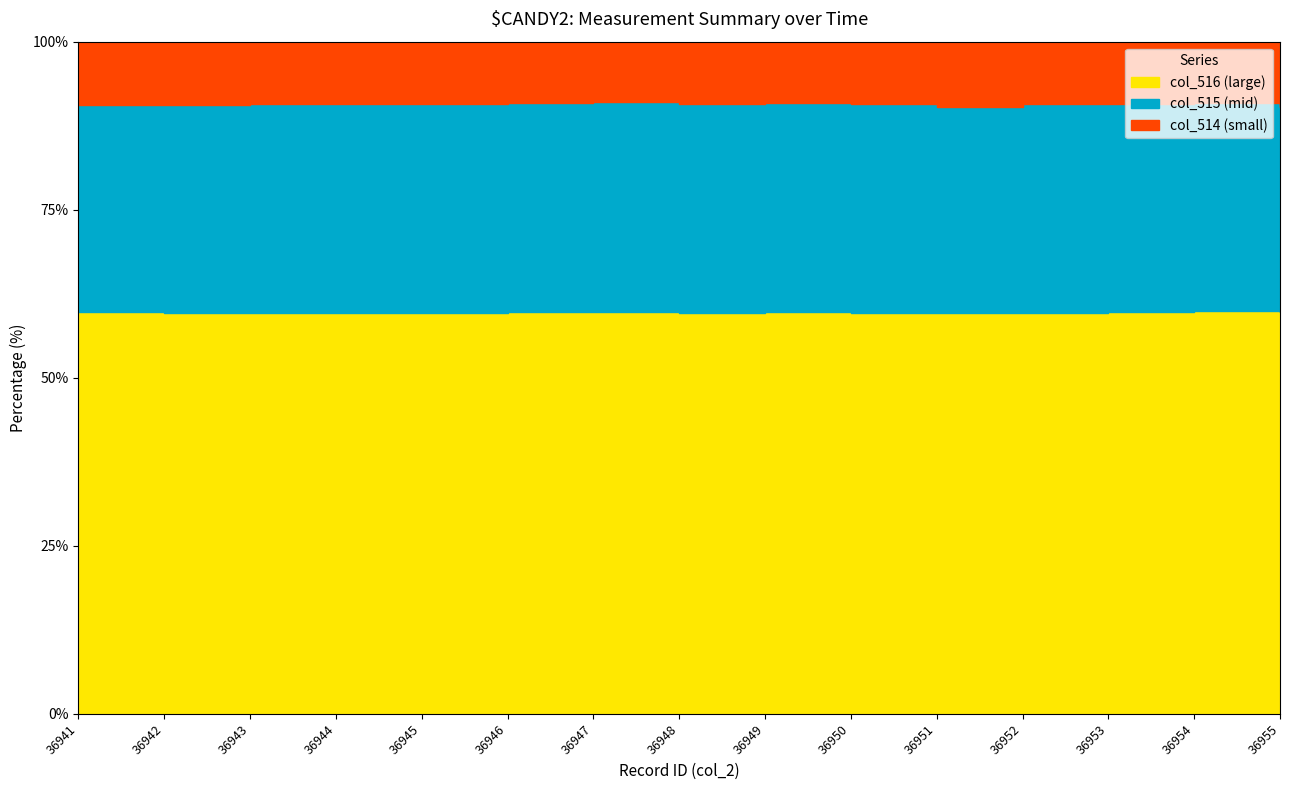

Reading right to left, extract all data points from this chart.

col_514 (small): 59.7	59.9	59.8	59.7	59.7	59.6	59.8	59.7	59.7	59.8	59.7	59.7	59.7	59.7	59.8
col_515 (mid): 90.3	90.9	90.8	90.7	90.3	90.7	90.8	90.7	91.0	90.9	90.8	90.7	90.8	90.6	90.6
col_516 (large): 100.0	100.0	100.0	100.0	100.0	100.0	100.0	100.0	100.0	100.0	100.0	100.0	100.0	100.0	100.0